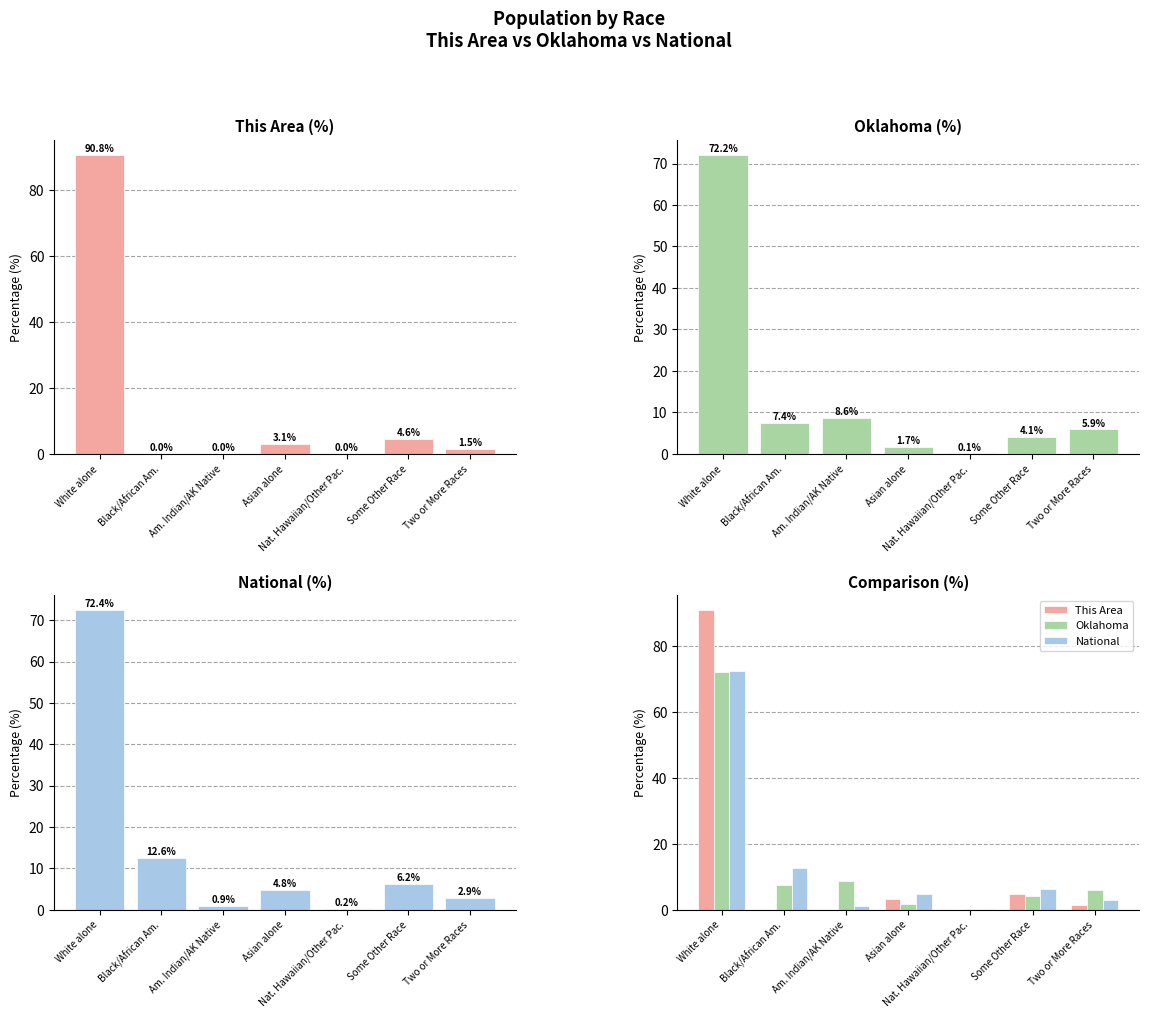

The National series shows 72.4 at White alone. True or false?

True